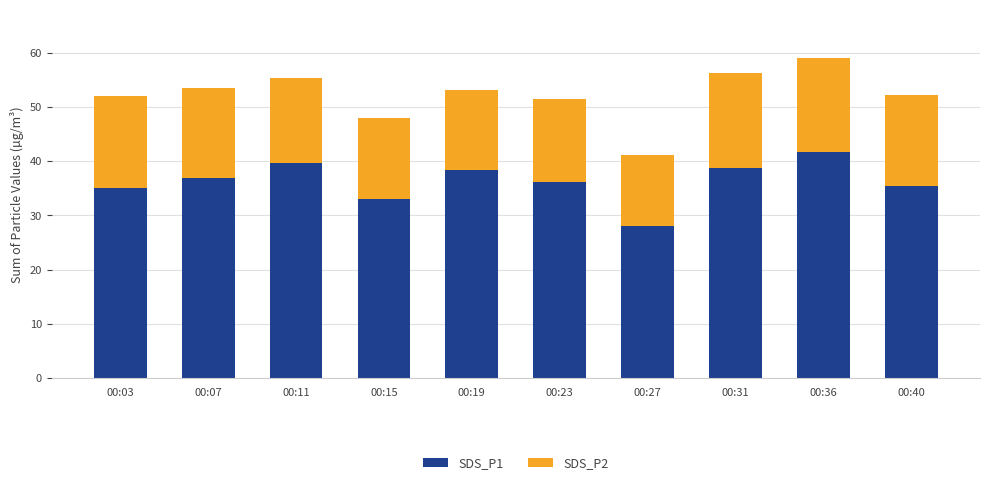

Where does the SDS_P1 series first go above 36?

00:07